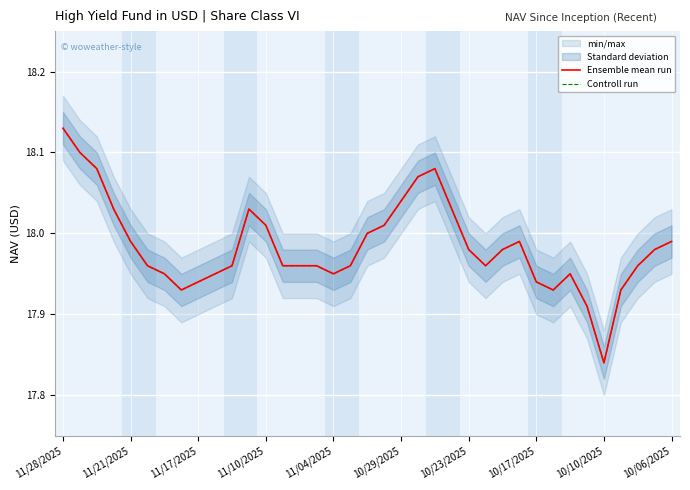

What is the value of the Controll run point at the 1st from the left?

18.1